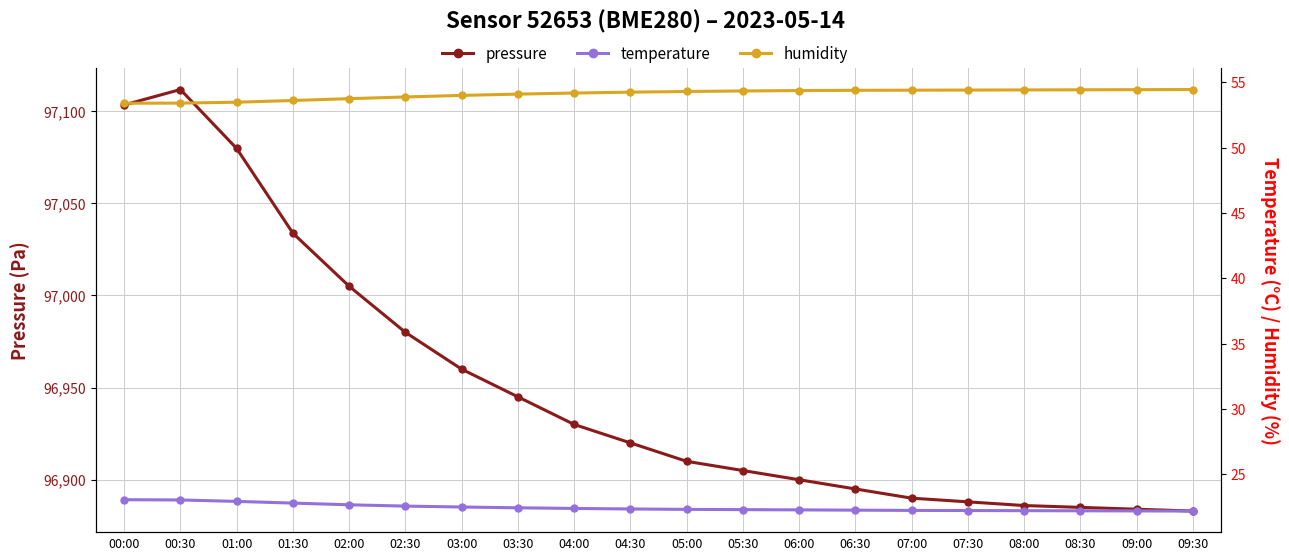

Which series has the largest total across all categories?

pressure